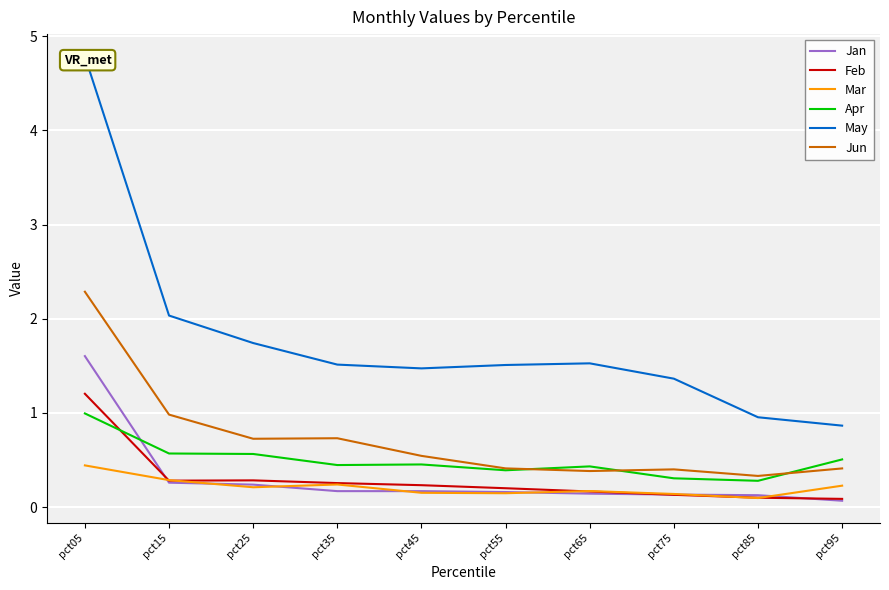

The value of Jan at pct75 is 0.2. True or false?

False